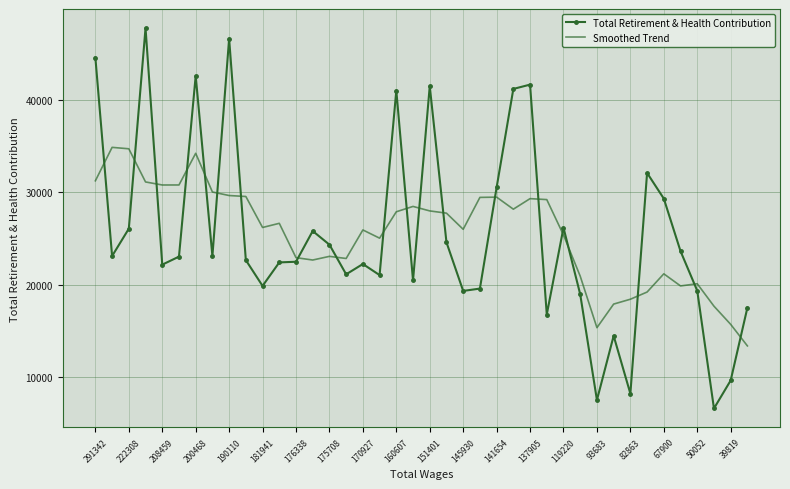

List the series in order of their peak value, highest first.

Total Retirement & Health Contribution, Smoothed Trend